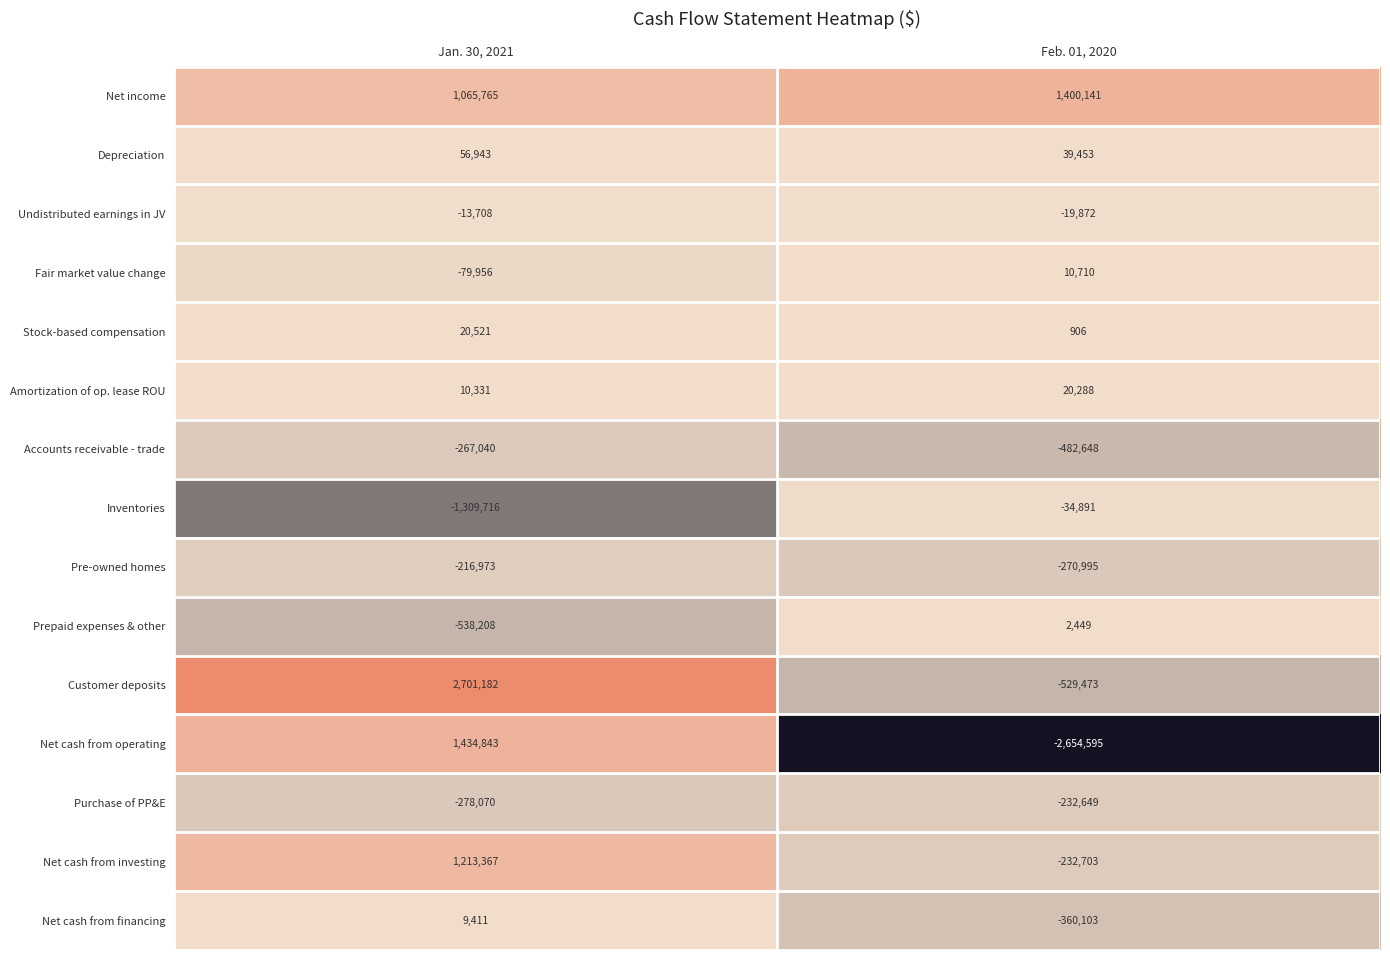

How many values in the Undistributed earnings in JV series are below -13708?

1